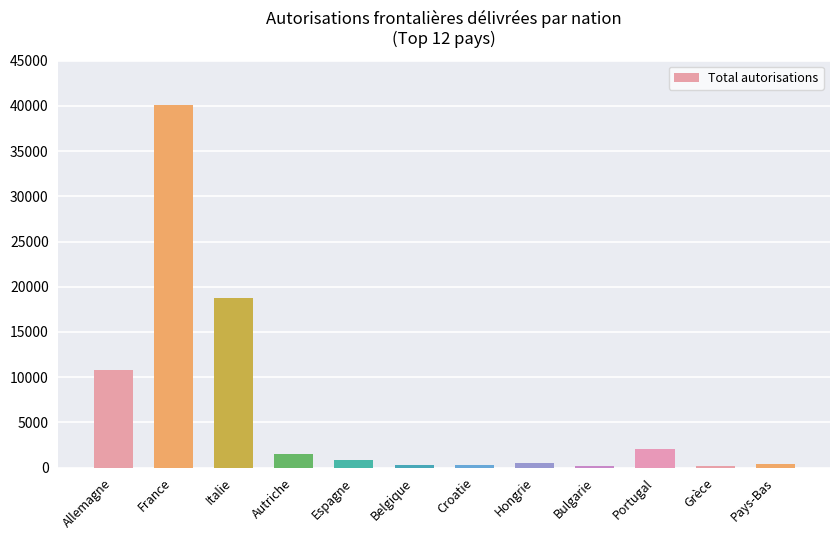

The chart shows a value of 11835 at France. True or false?

False